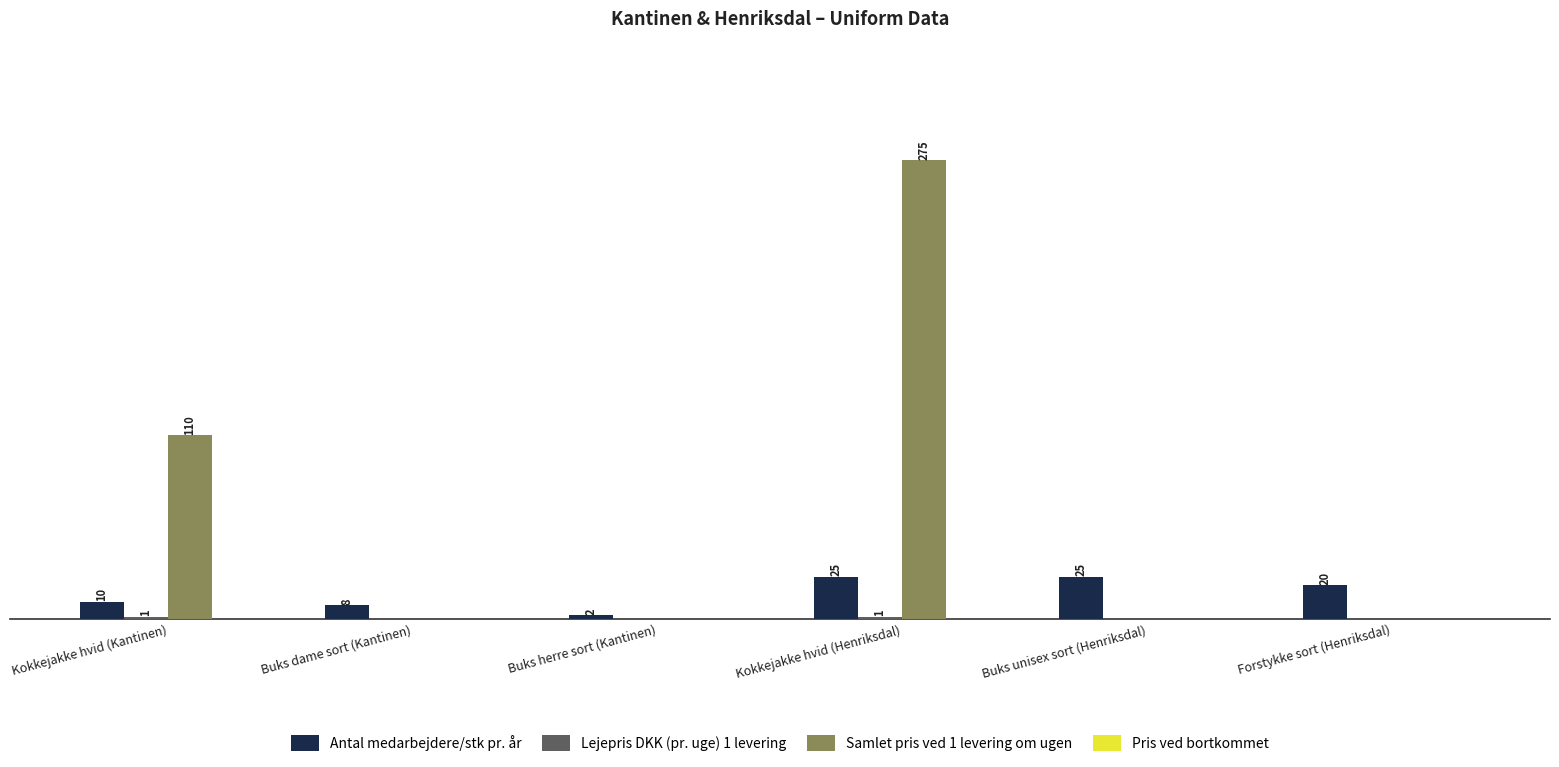

Between Kokkejakke hvid (Kantinen) and Buks herre sort (Kantinen), which series saw the biggest shift?

Samlet pris ved 1 levering om ugen